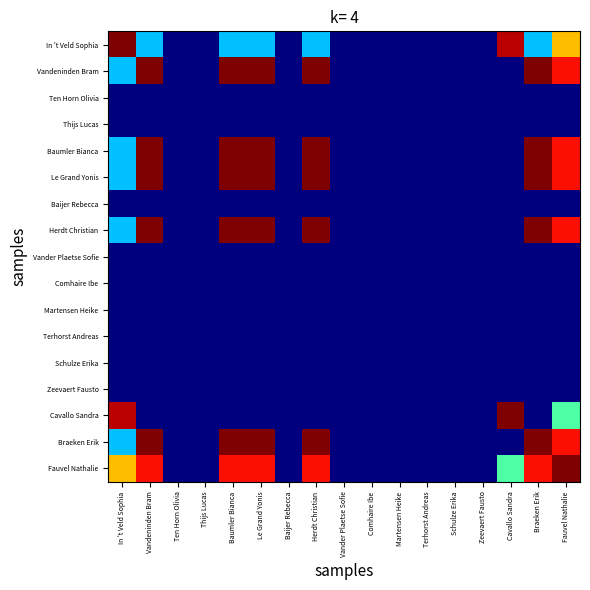

At how many categories does at least one series exceed 0?

8